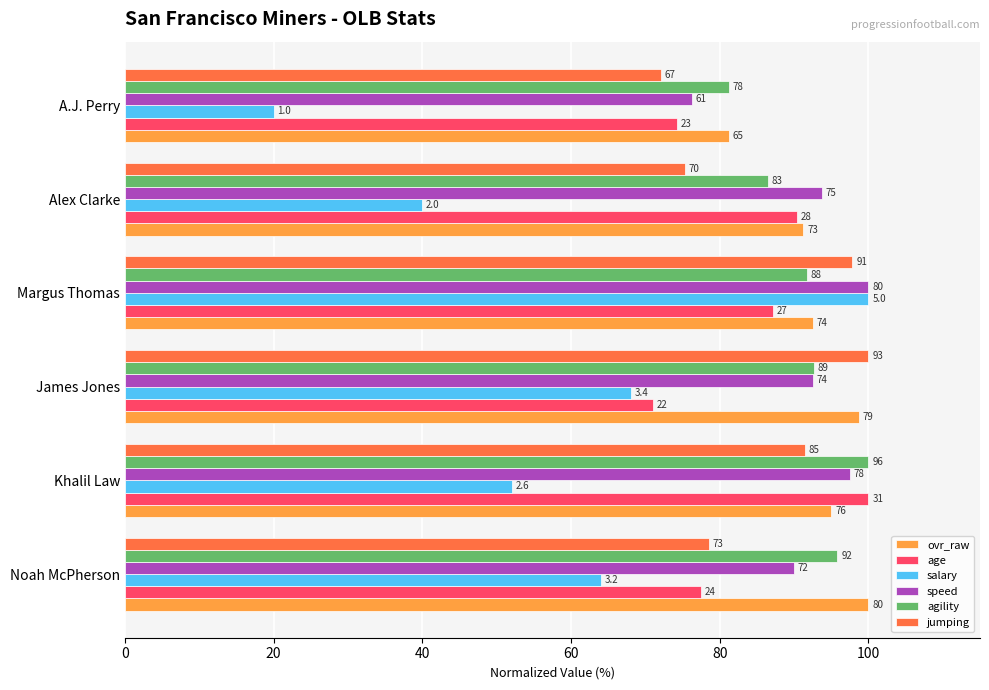

What are all the series names shown in the legend?

ovr_raw, age, salary, speed, agility, jumping